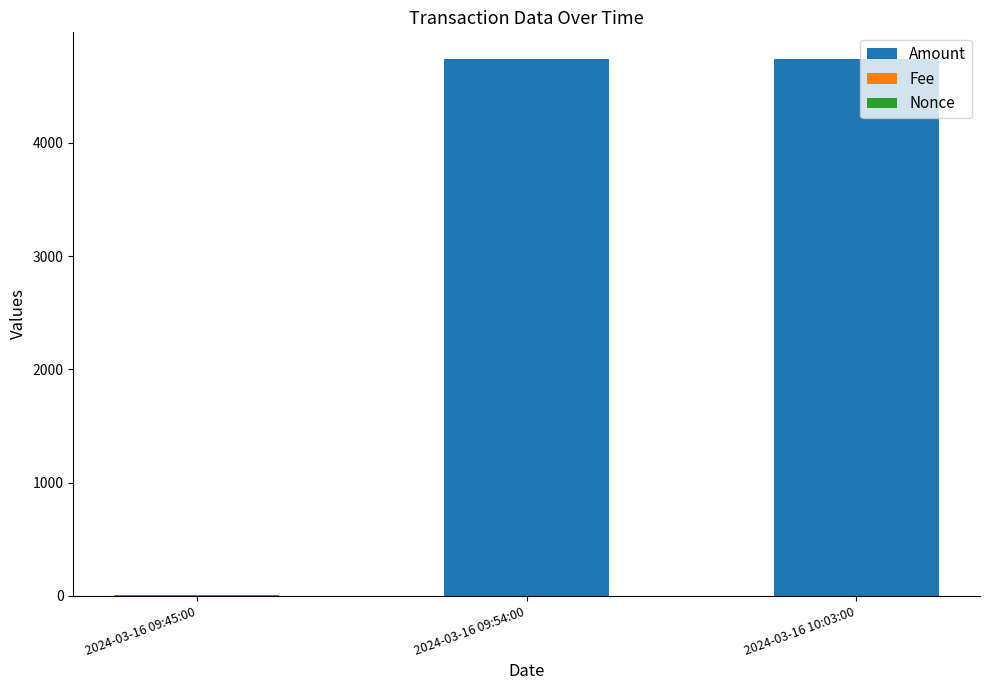

What is the sum of all Amount values?

9478.8